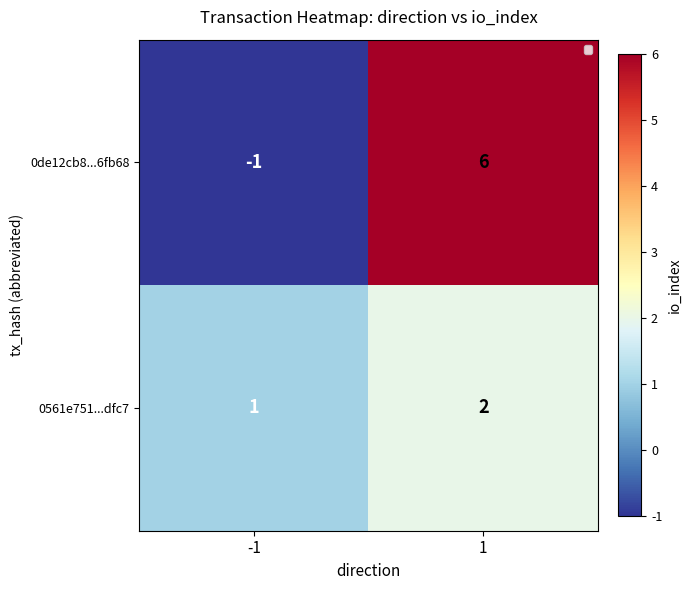

Which series has the largest total across all categories?

0de12cb8...6fb68